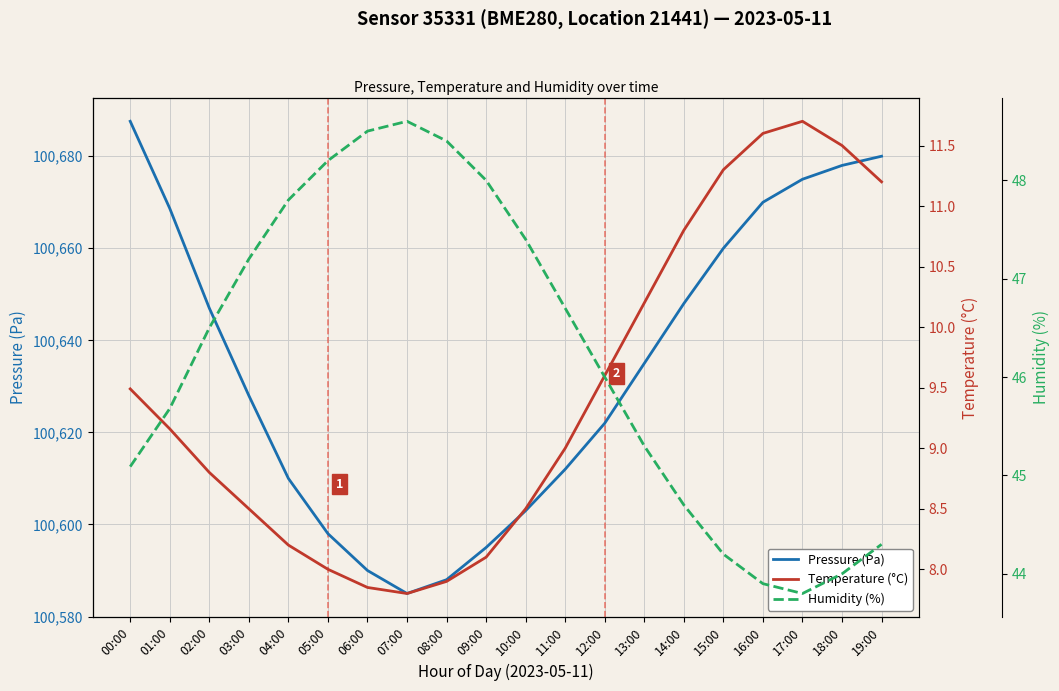

What is the difference between the highest and lowest values at 05:00?

100590.0